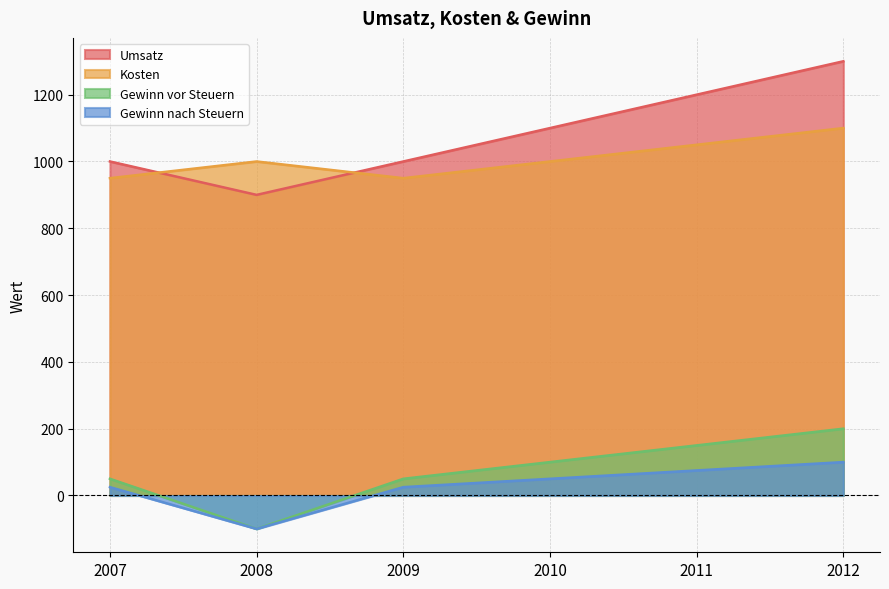

How many data points in Gewinn nach Steuern are less than 50?

3